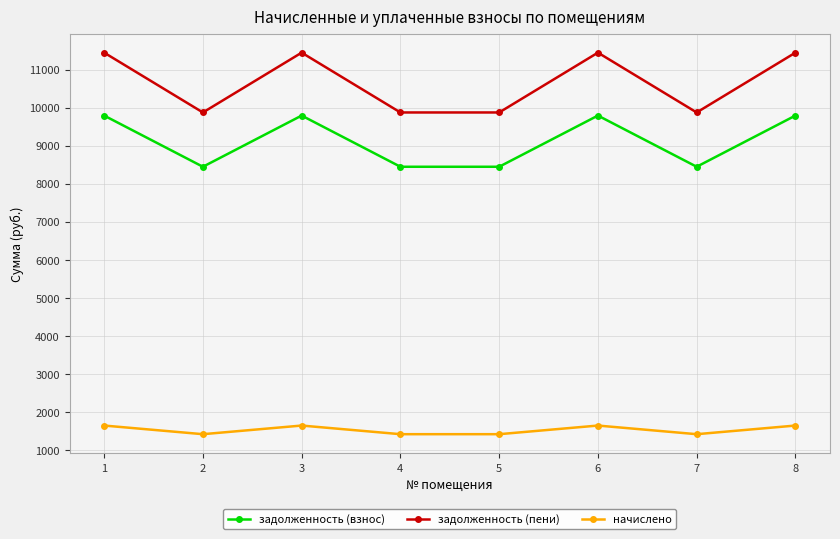

What is the sum of all задолженность (взнос) values?

72960.0